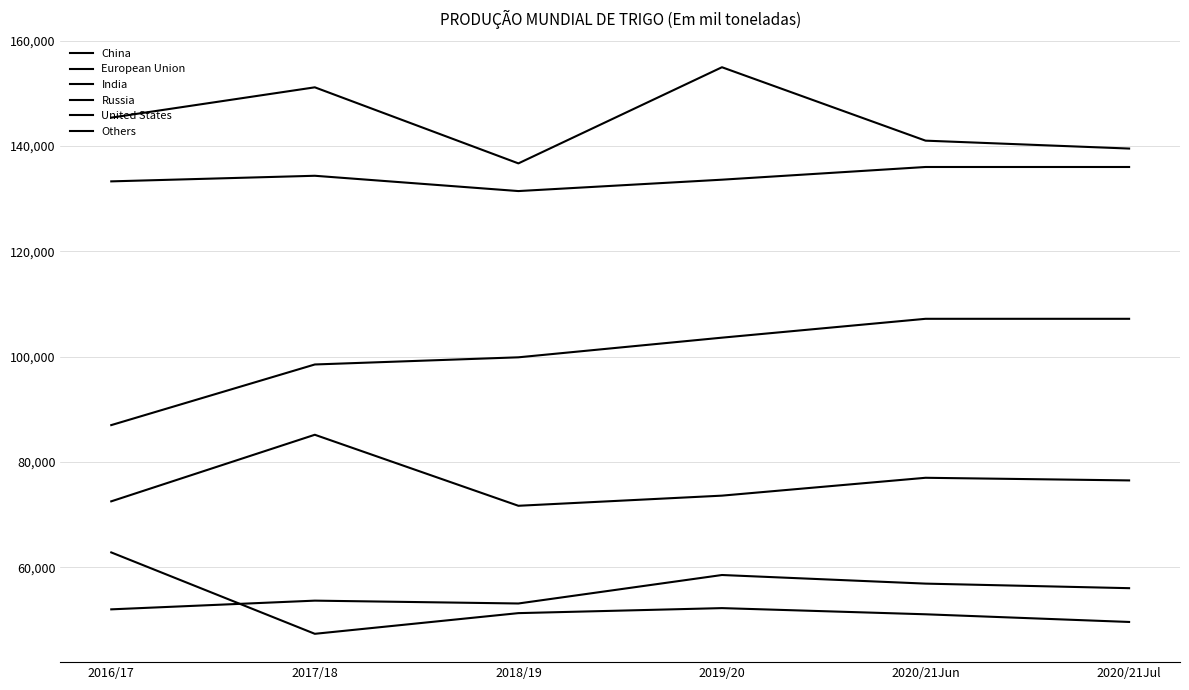

Does the chart have visible grid lines?

Yes